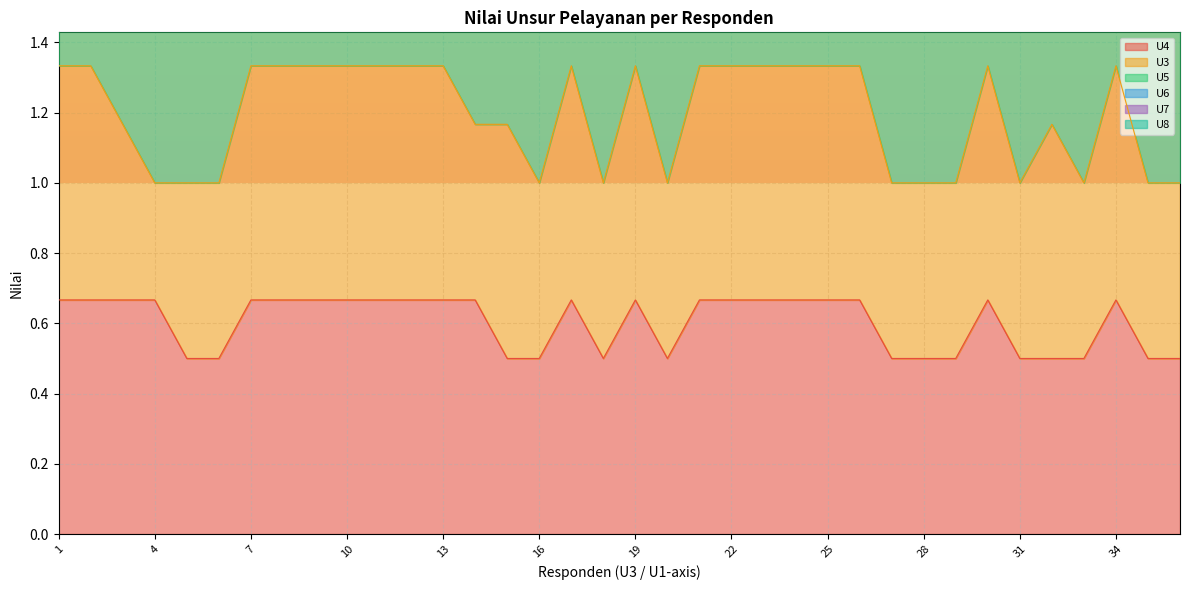

What is the approximate value of U6 at 5?

3